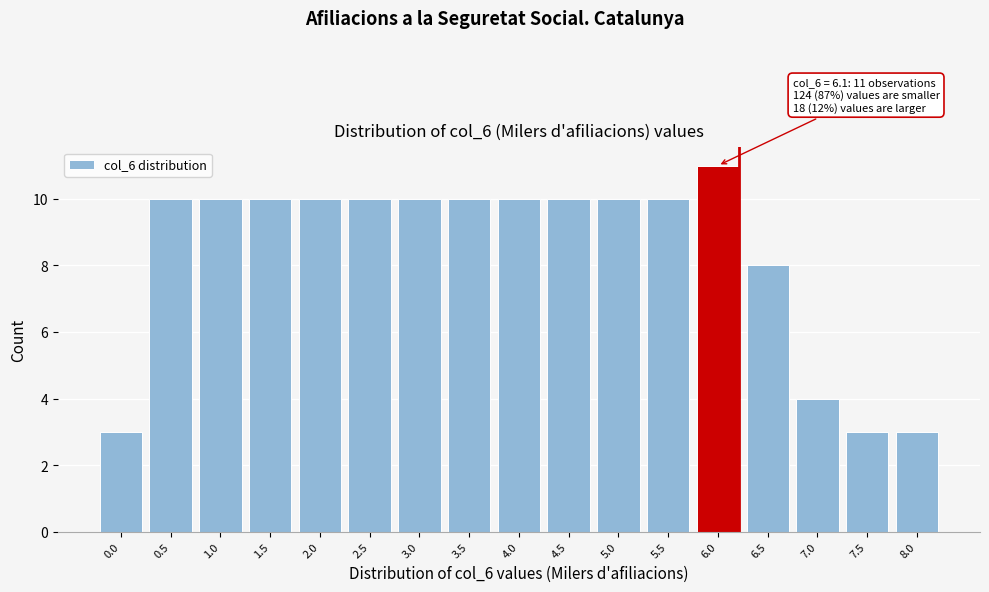

Reading left to right, what are all the values shown in this chart?

0.0=3	0.5=10	1.0=10	1.5=10	2.0=10	2.5=10	3.0=10	3.5=10	4.0=10	4.5=10	5.0=10	5.5=10	6.0=11	6.5=8	7.0=4	7.5=3	8.0=3